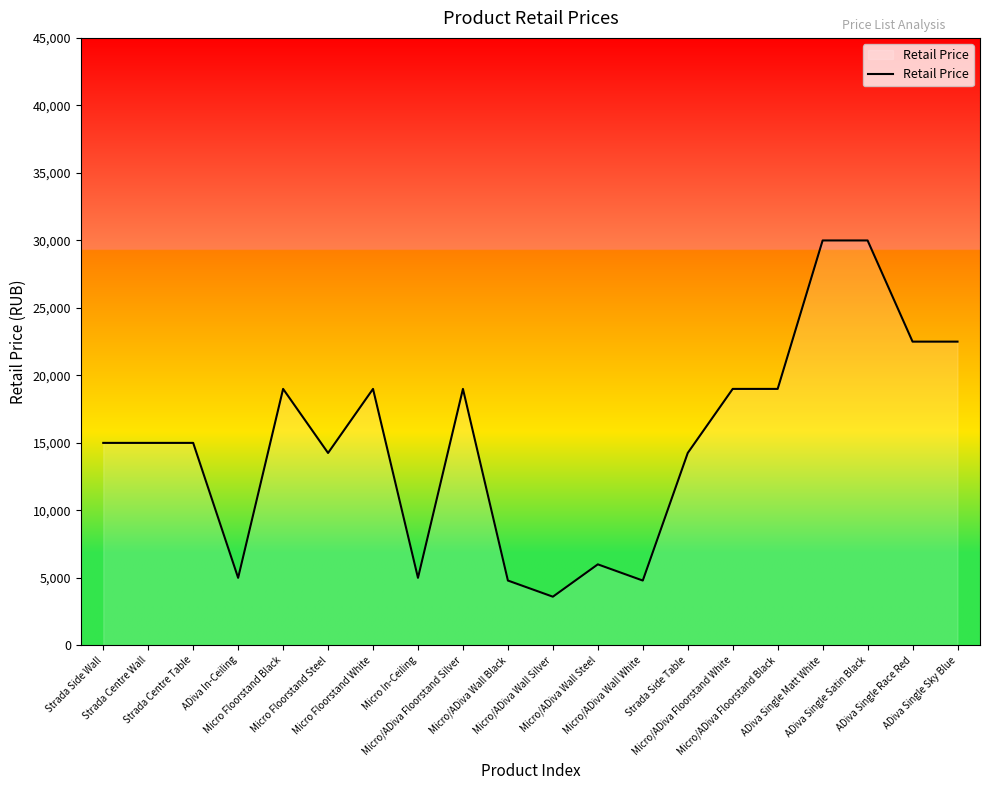

Which has a higher value, Micro Floorstand White or ADiva Single Race Red?

ADiva Single Race Red